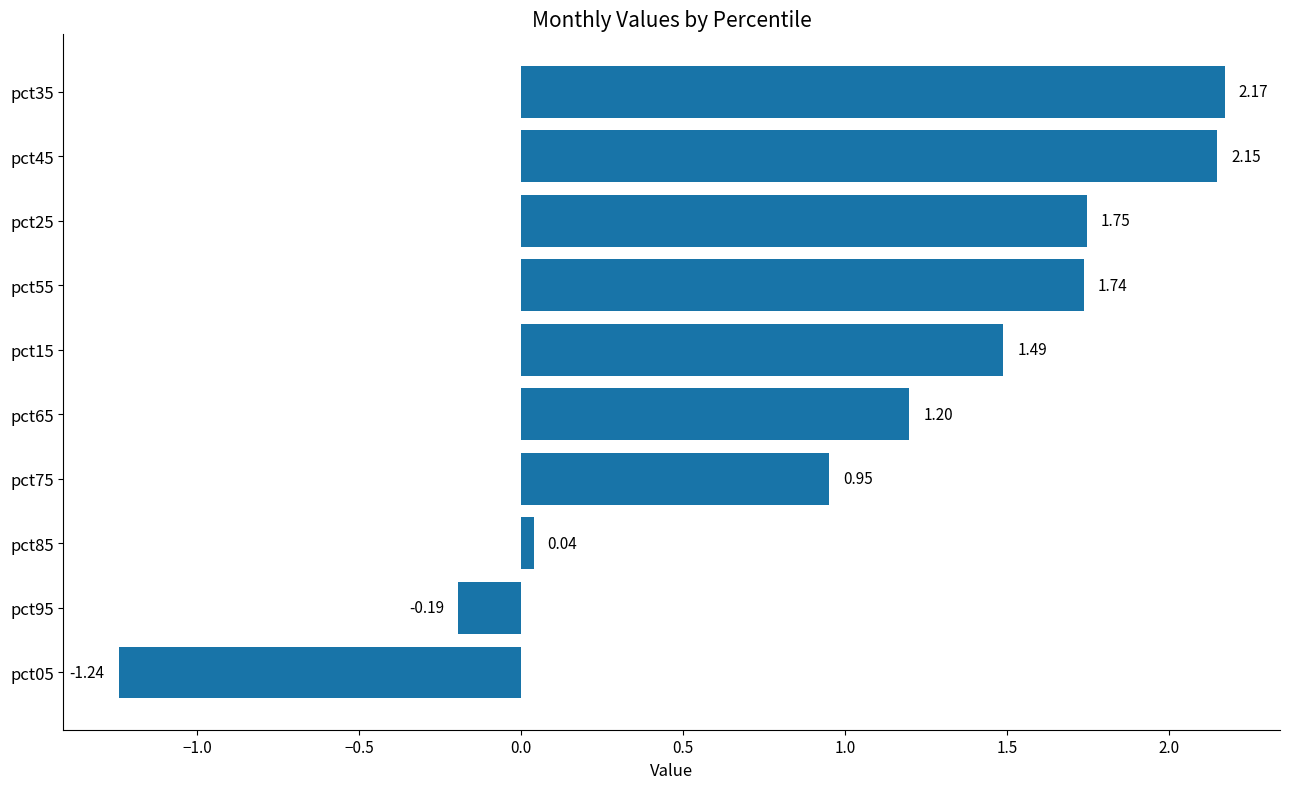

How many values are above zero?

8